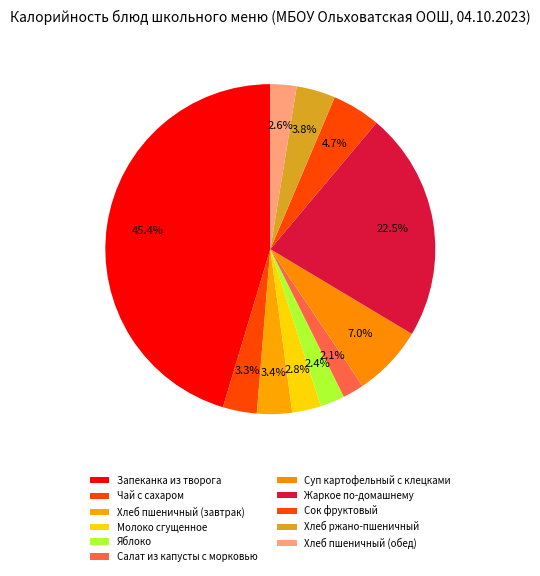

How many segments does this pie chart have?

11